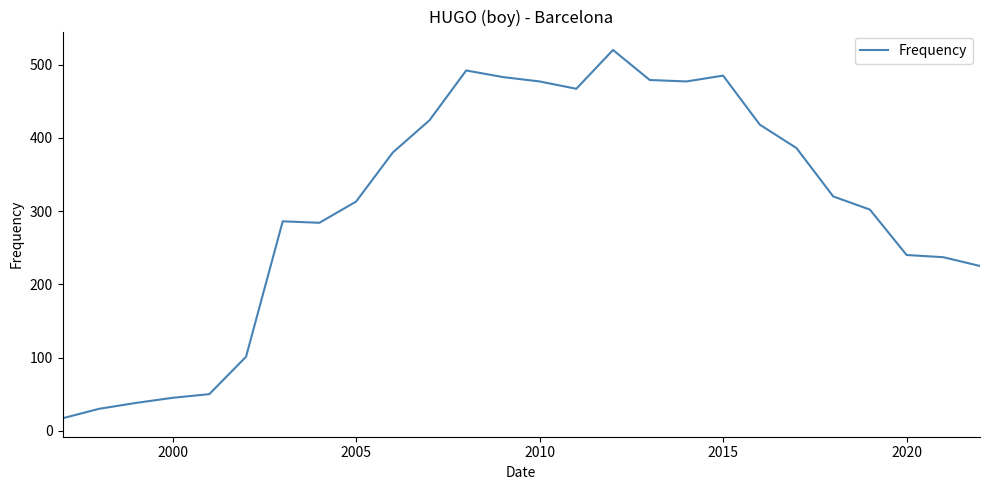

What is the maximum value shown in the chart?

520